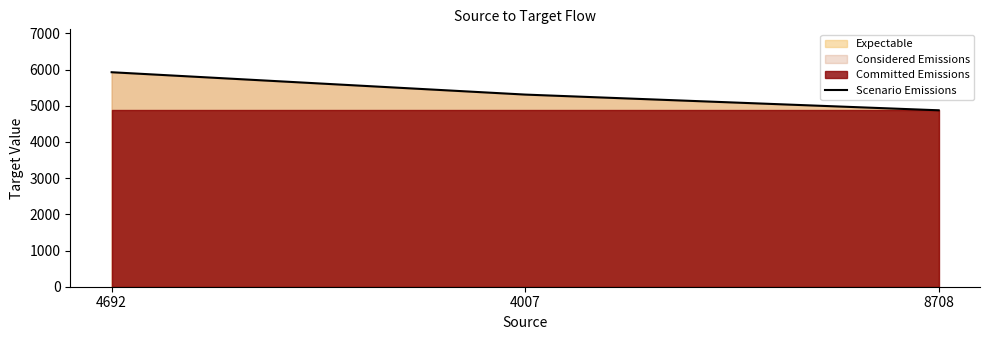

What is the difference between the second highest and minimum values?

434.2